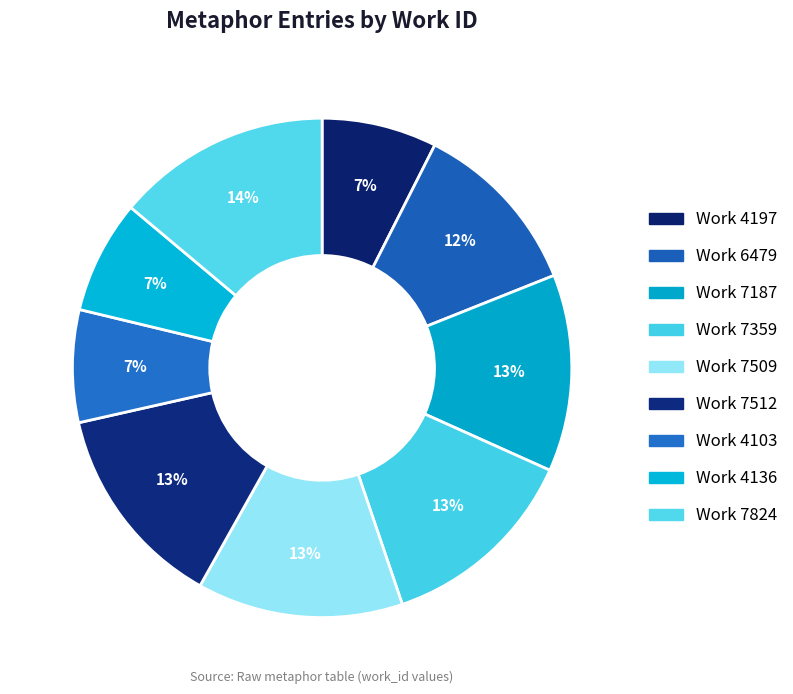

Combined, what portion of the pie is Work 7187 and Work 7512?

26.1%